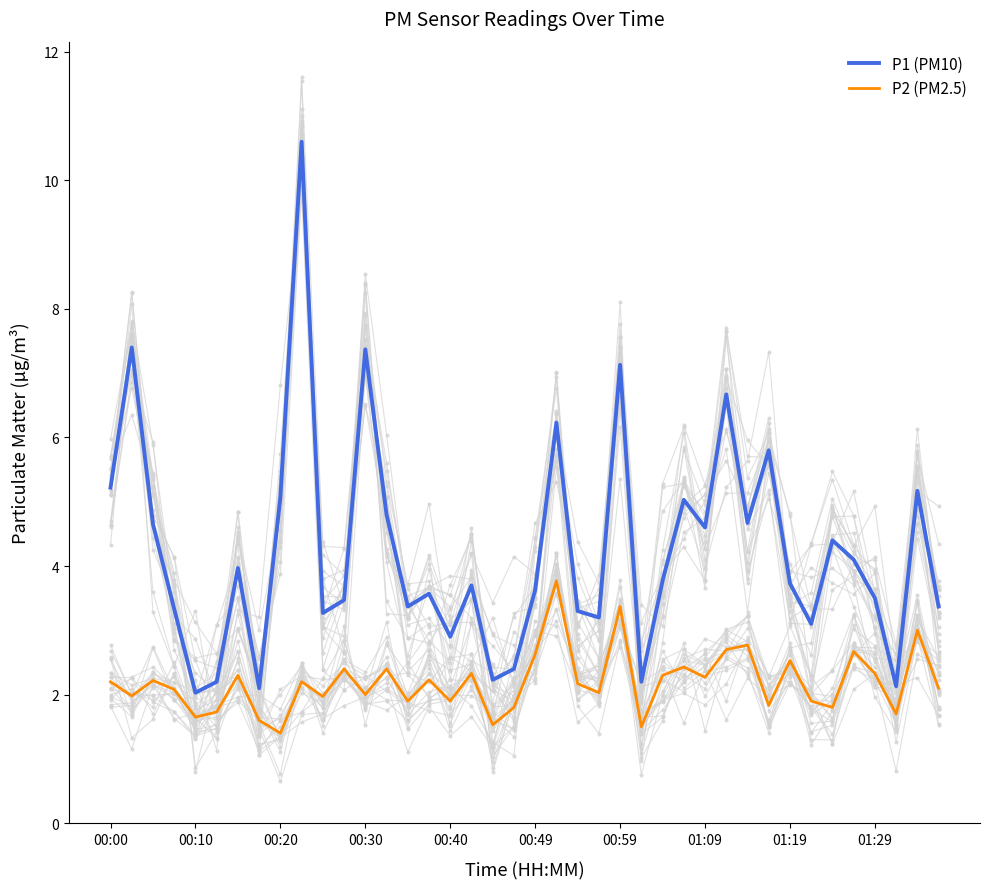

Read the P2 (PM2.5) value at 33.

1.9